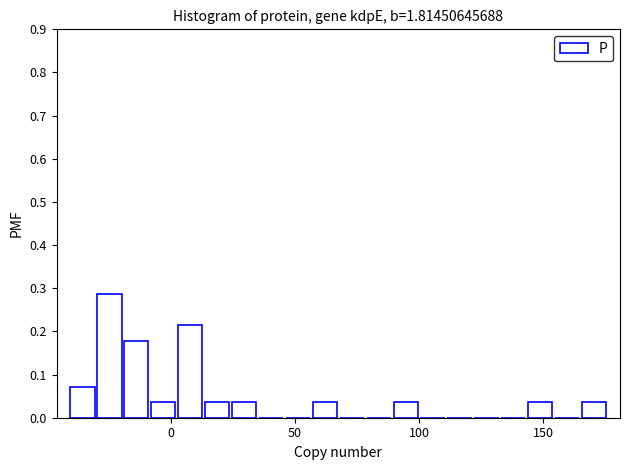

Read against the x-axis, roughly where is the centre of the tallest bar?

-25